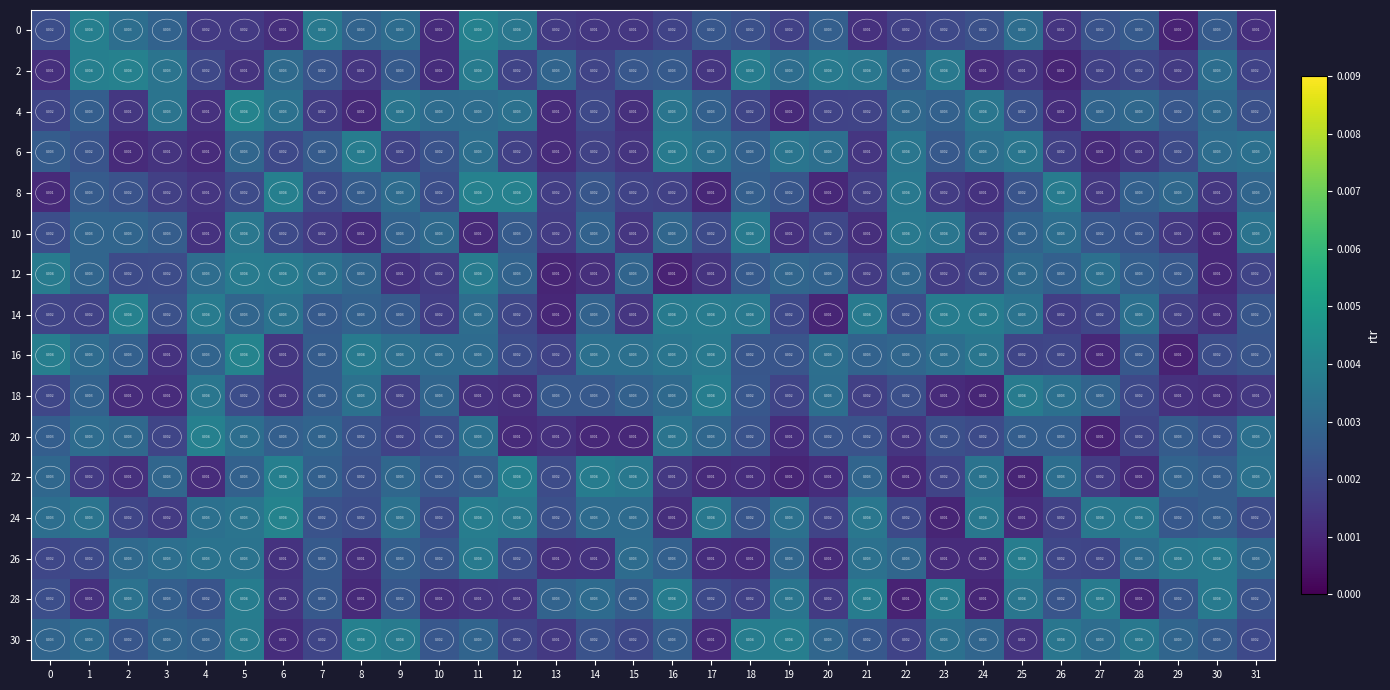

Which series has the largest total across all categories?

24